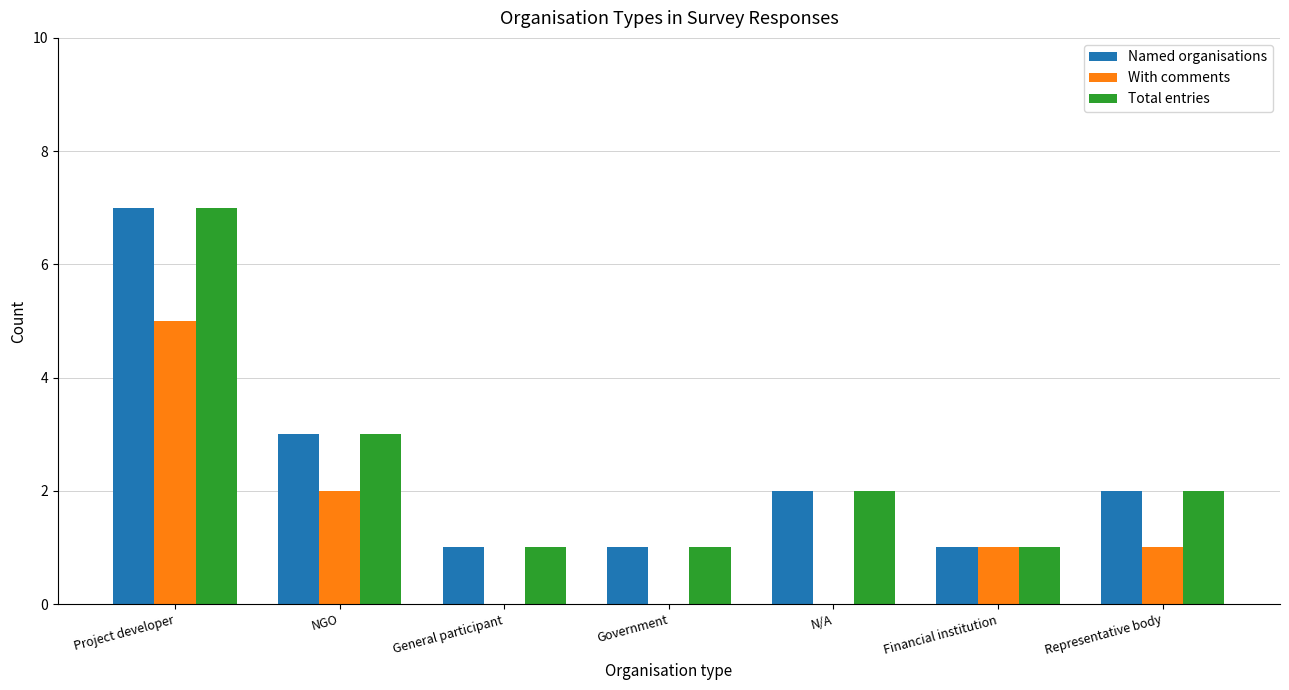

Count the number of categories in the chart.

7